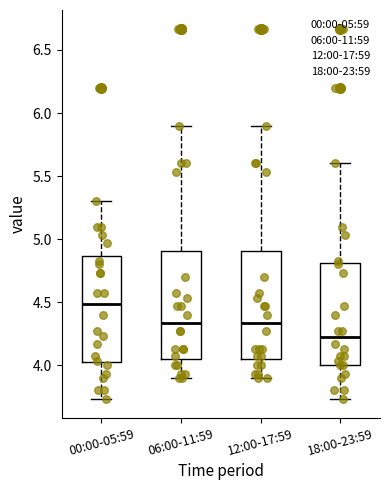

Reading left to right, transcribe this box plot: for each box, give where its median line is, the range the box spans, and where its two whiskers end, as read against the y-axis. The values are not printed on the chart, so give them approximately, as read against the axis.

00:00-05:59: median 4.50, box 4.00 to 4.85, whiskers 3.75 to 5.30
06:00-11:59: median 4.35, box 4.05 to 4.90, whiskers 3.90 to 5.90
12:00-17:59: median 4.35, box 4.05 to 4.90, whiskers 3.90 to 5.90
18:00-23:59: median 4.20, box 4.00 to 4.80, whiskers 3.75 to 5.60